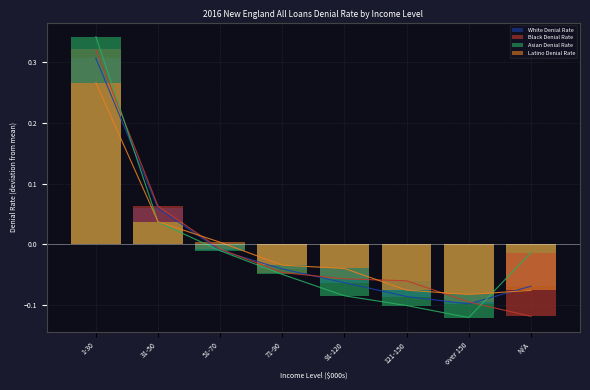

How many categories are shown in the chart?

8